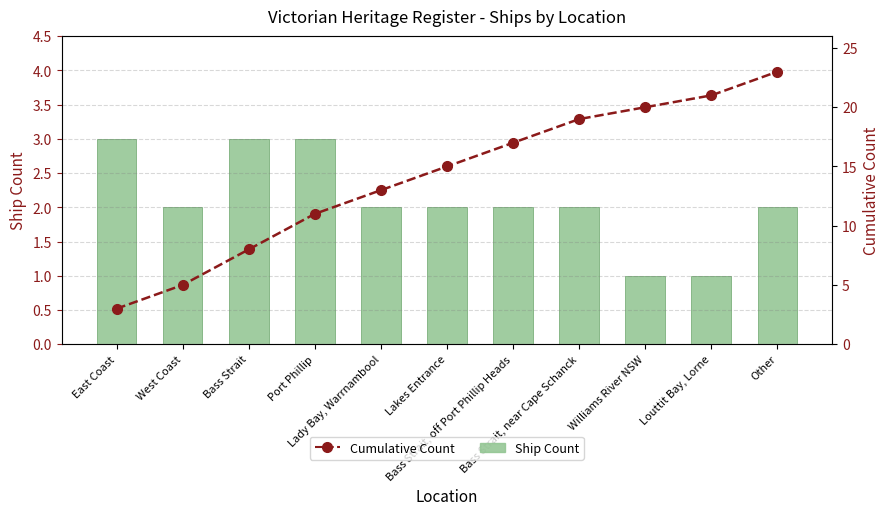

Where is Cumulative Count nearest to the value 13?

Lady Bay, Warrnambool